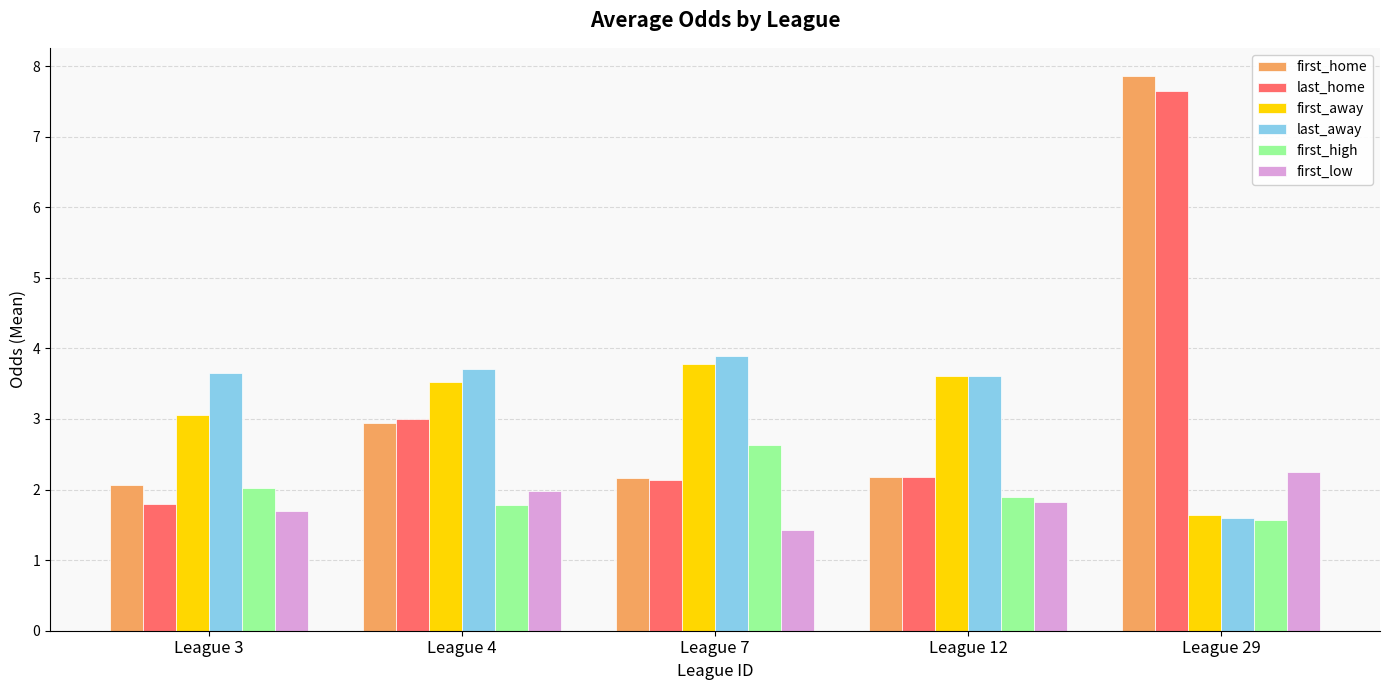

What is the sum of all first_home values?

17.2